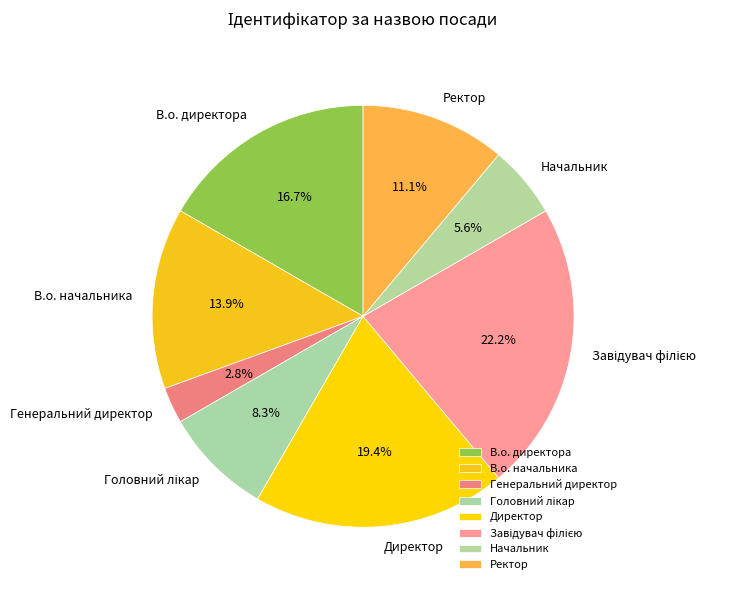

To the nearest percent, what portion does В.о. директора represent?

17%